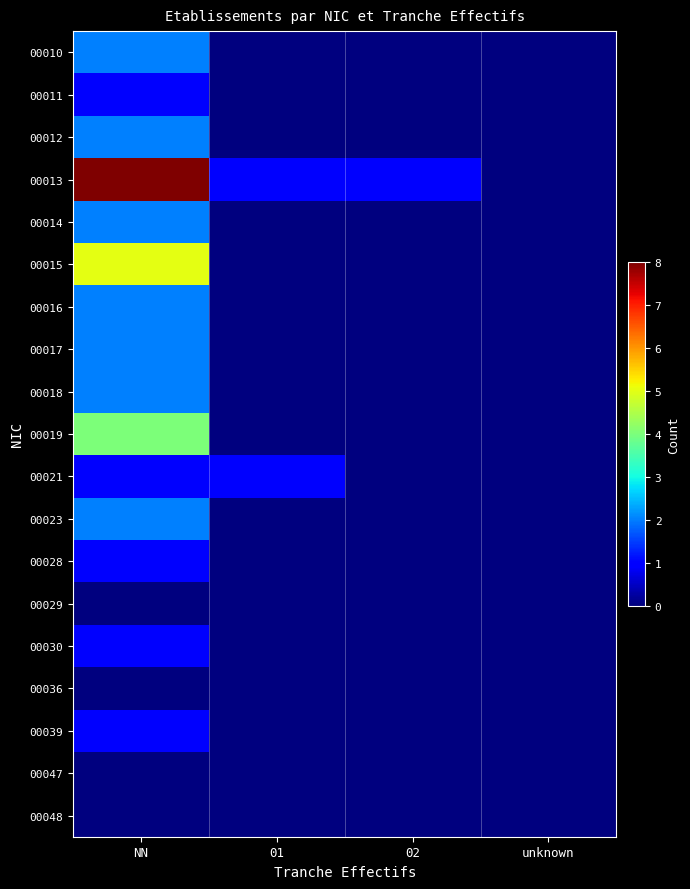

Reading right to left, transcribe all the data shown in this chart.

00010: unknown=0	02=0	01=0	NN=2
00011: unknown=0	02=0	01=0	NN=1
00012: unknown=0	02=0	01=0	NN=2
00013: unknown=0	02=1	01=1	NN=8
00014: unknown=0	02=0	01=0	NN=2
00015: unknown=0	02=0	01=0	NN=5
00016: unknown=0	02=0	01=0	NN=2
00017: unknown=0	02=0	01=0	NN=2
00018: unknown=0	02=0	01=0	NN=2
00019: unknown=0	02=0	01=0	NN=4
00021: unknown=0	02=0	01=1	NN=1
00023: unknown=0	02=0	01=0	NN=2
00028: unknown=0	02=0	01=0	NN=1
00029: unknown=0	02=0	01=0	NN=0
00030: unknown=0	02=0	01=0	NN=1
00036: unknown=0	02=0	01=0	NN=0
00039: unknown=0	02=0	01=0	NN=1
00047: unknown=0	02=0	01=0	NN=0
00048: unknown=0	02=0	01=0	NN=0